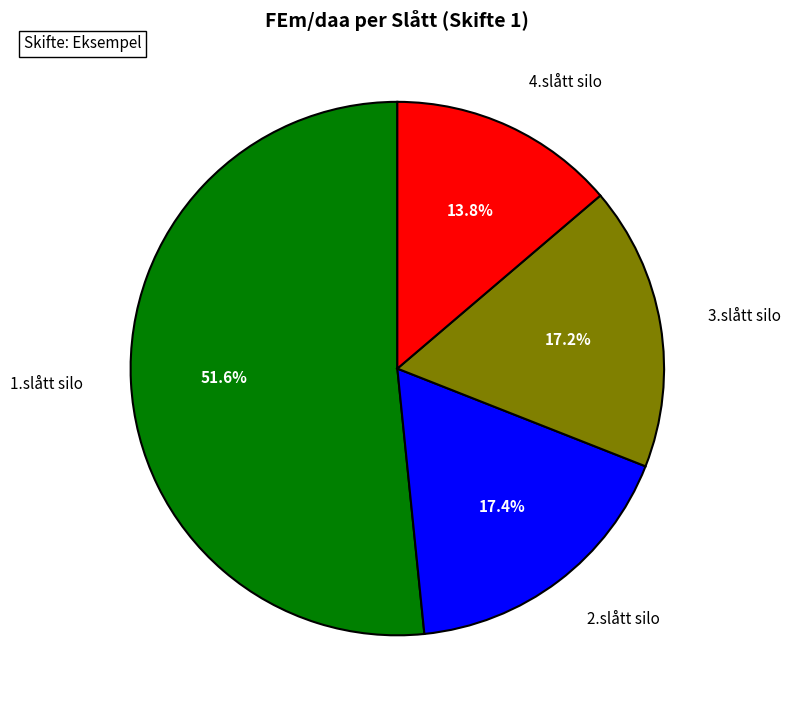

Count the number of slices in the pie.

4